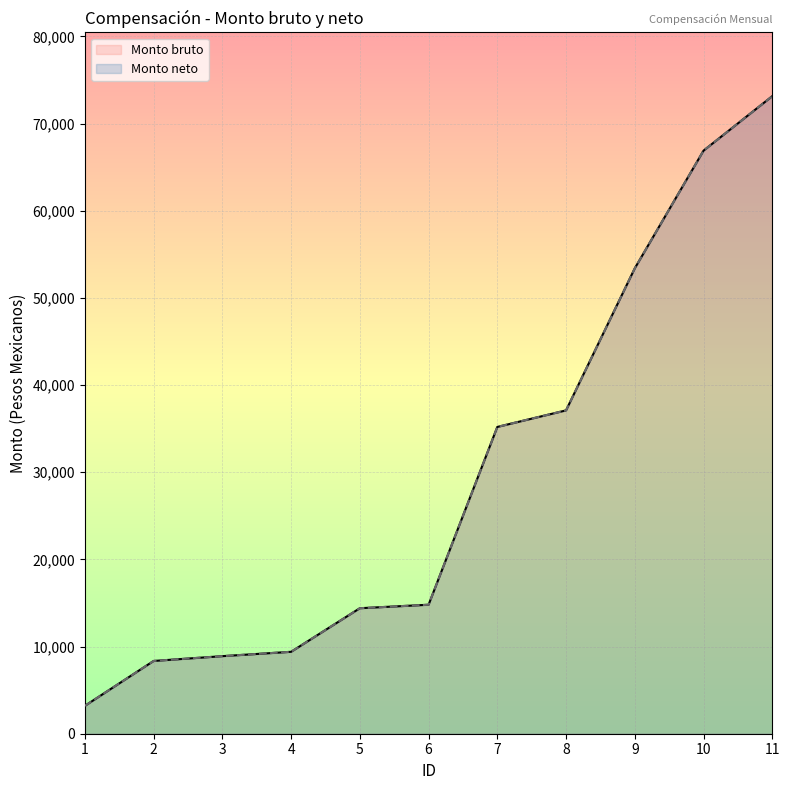

At how many categories does at least one series exceed 49755?

3